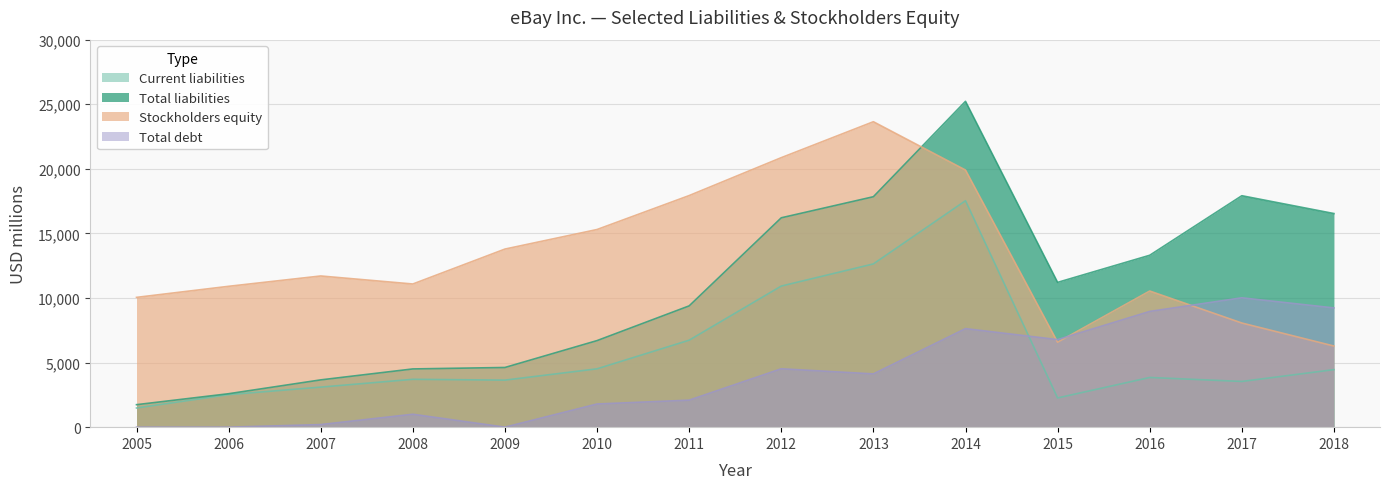

How many data points in Stockholders equity are above 11705?

6